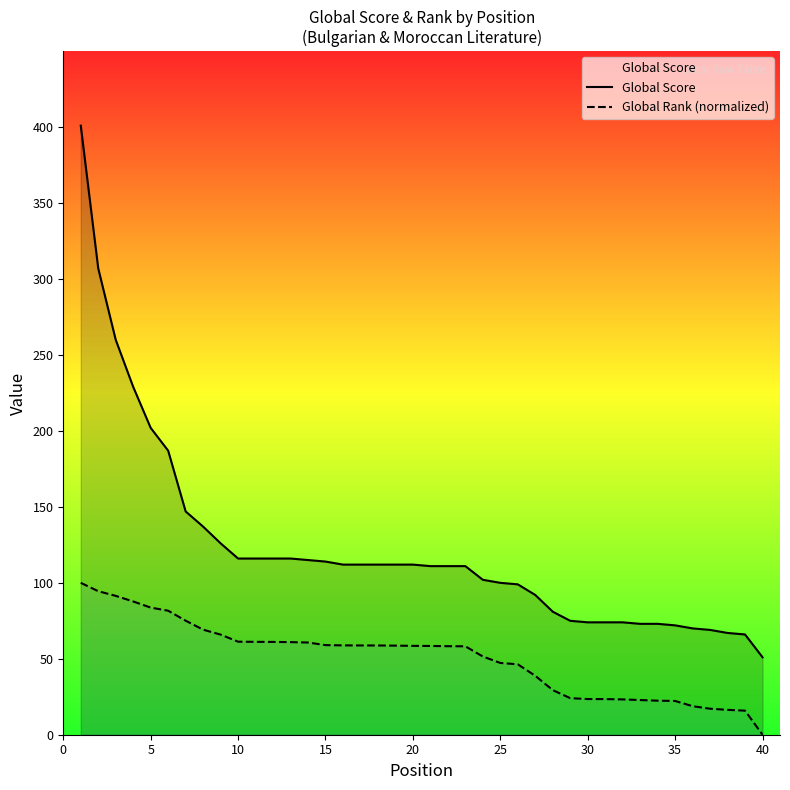

Is it true that Global Rank (normalized) equals 25.7 at 37?

False